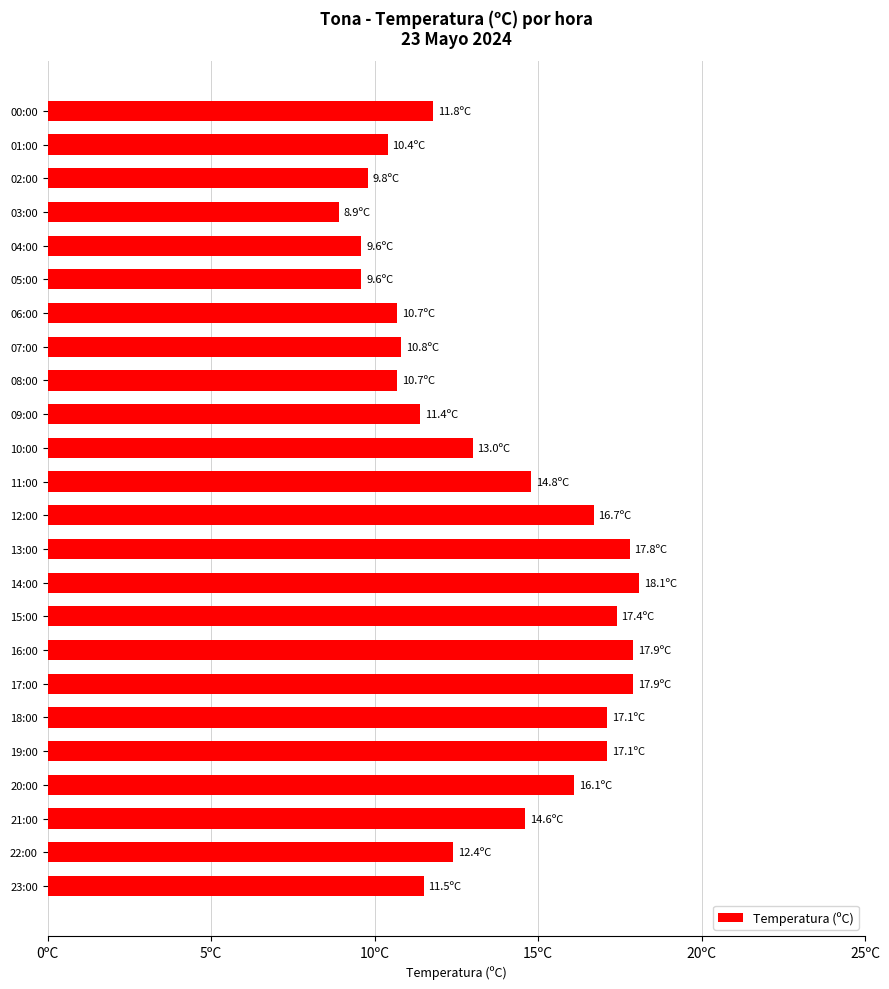

Are the bars horizontal?

Yes